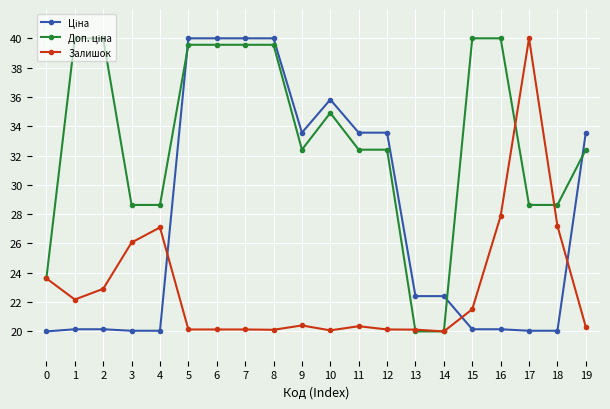

What is the total value across all series at 8?

99.7